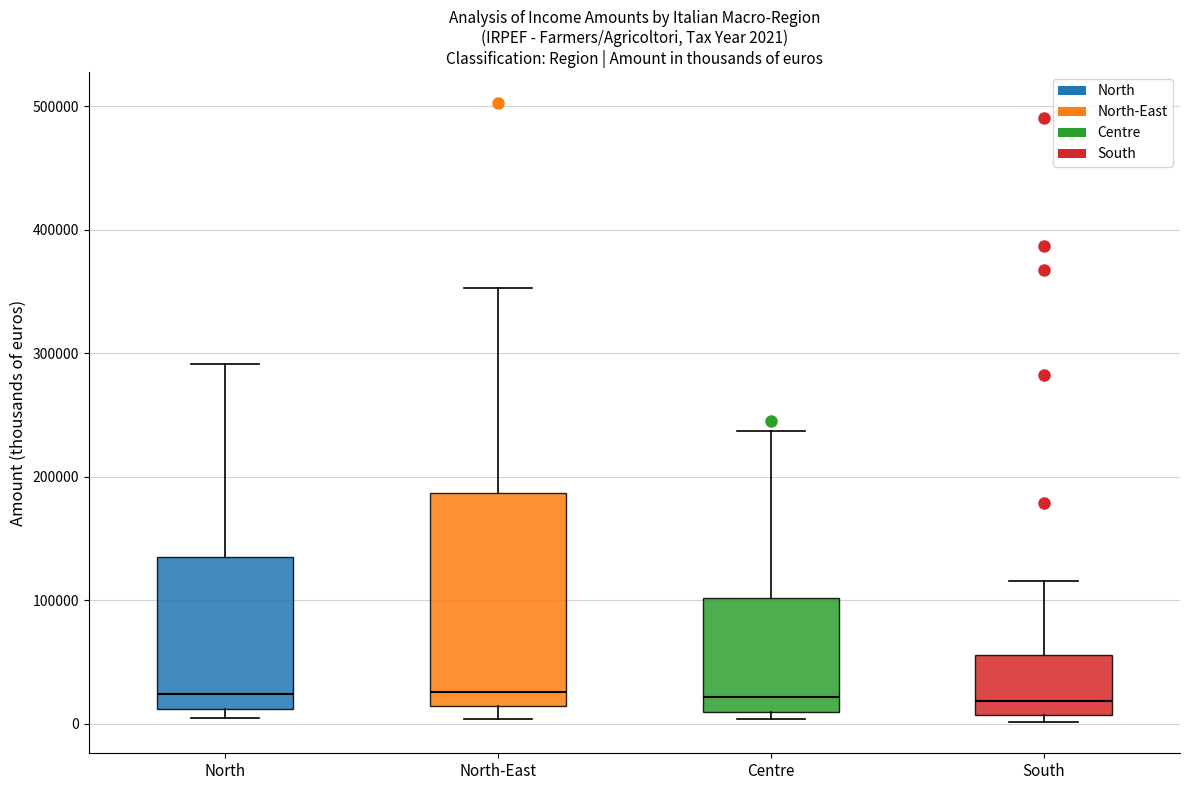

Comparing the boxes themselves (not the whiskers), which one is the tallest?

North-East